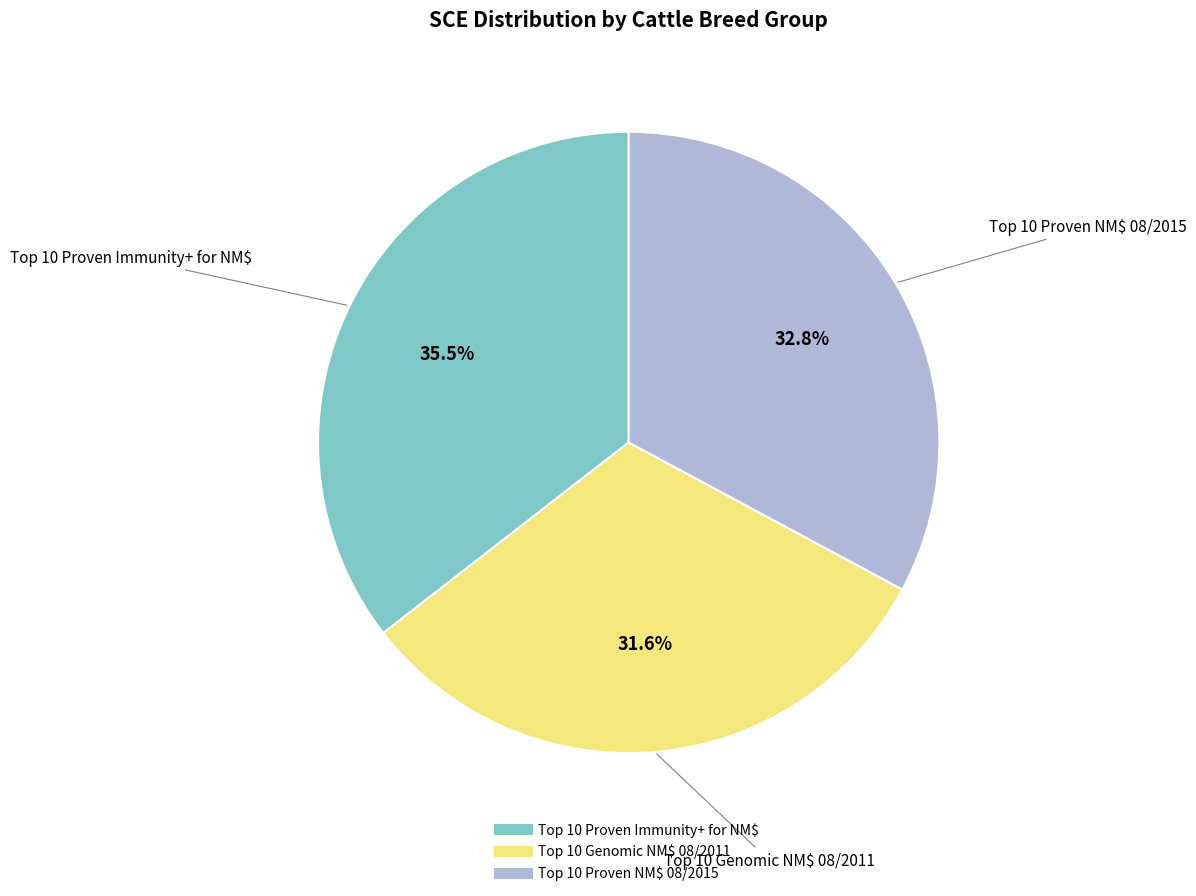

Which slice is the smallest?

Top 10 Genomic NM$ 08/2011